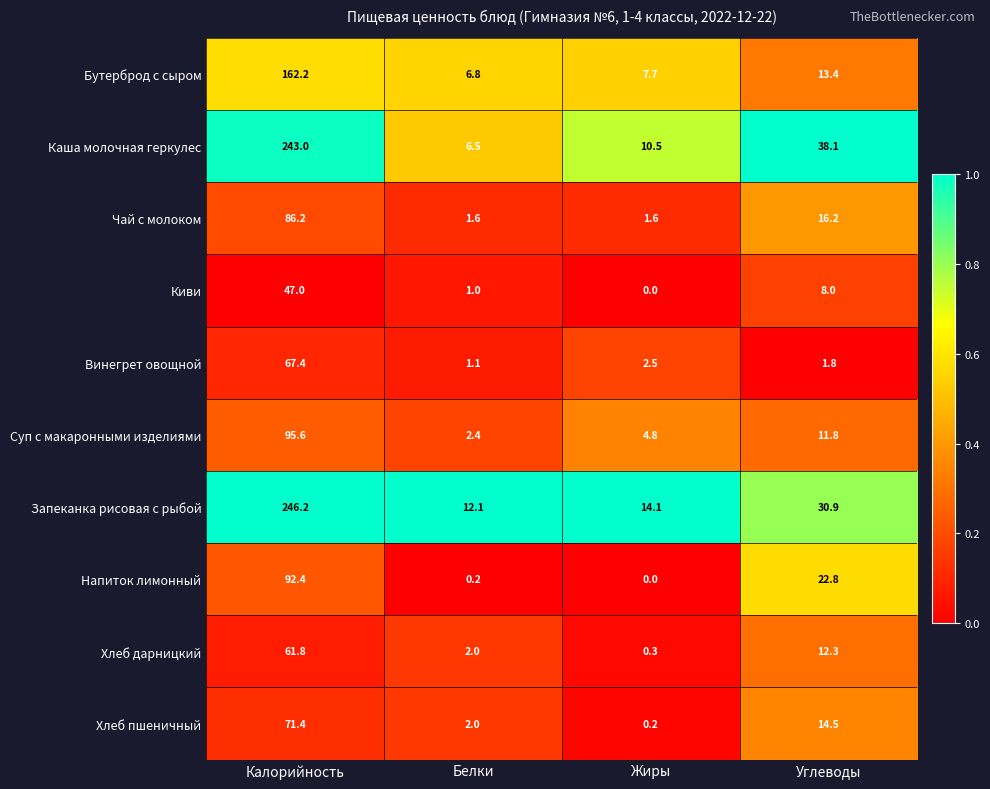

True or false: Каша молочная геркулес has a value of 52.0 at Углеводы.

False